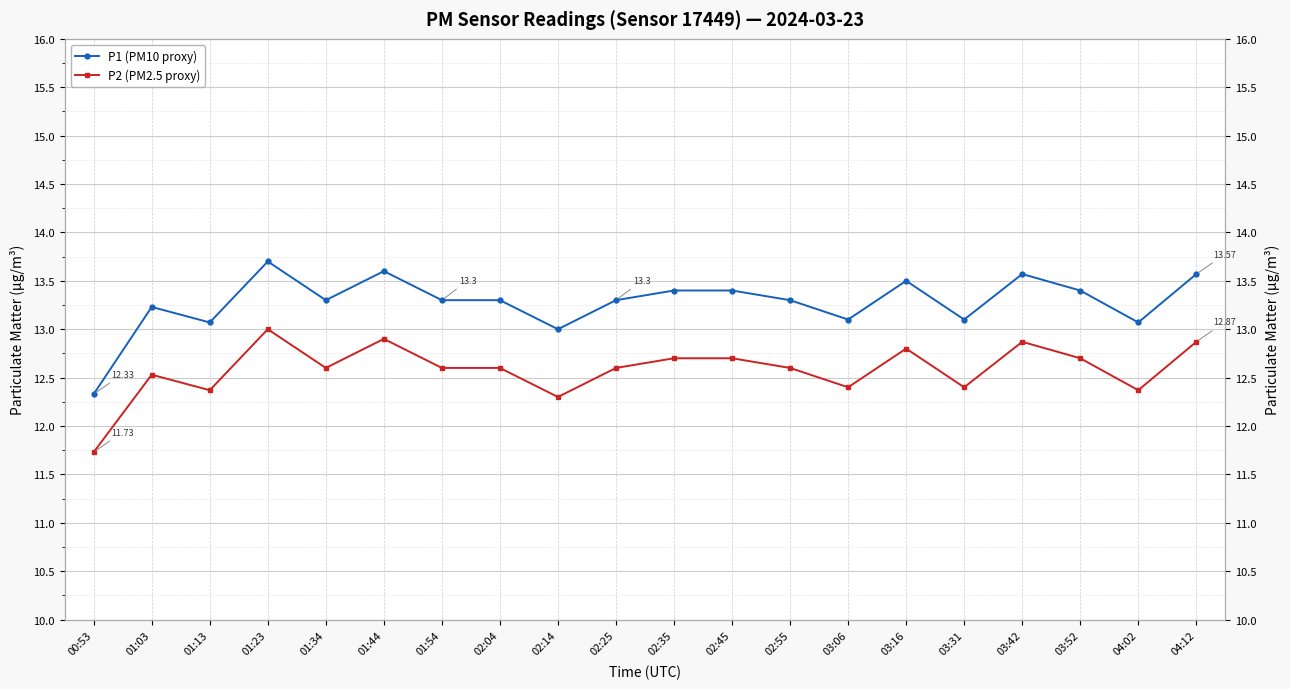

Rank the series by their maximum value, from highest to lowest.

P1 (PM10 proxy), P2 (PM2.5 proxy)